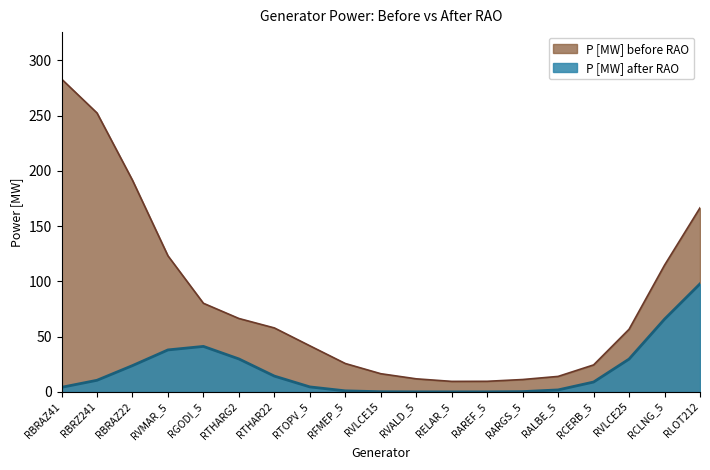

What are all the series names shown in the legend?

P [MW] before RAO, P [MW] after RAO